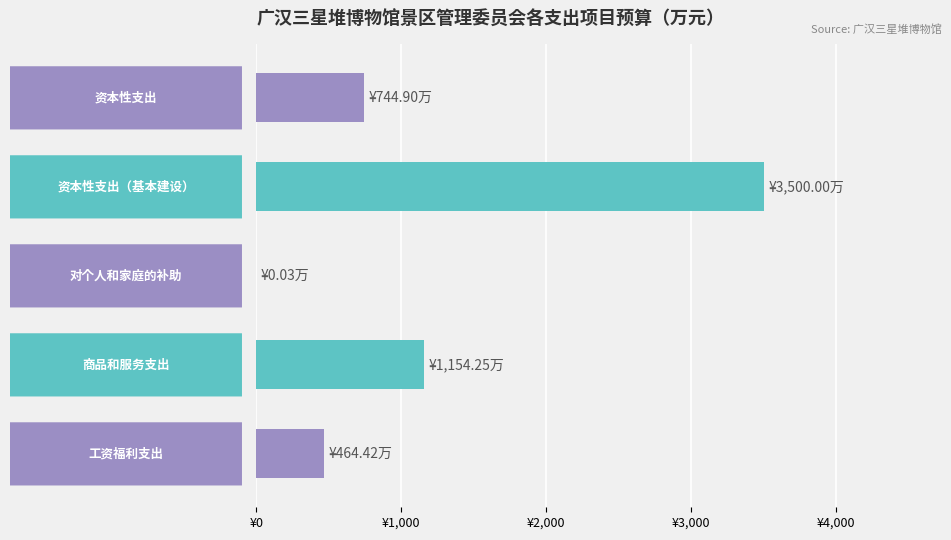

Are the bars horizontal?

Yes